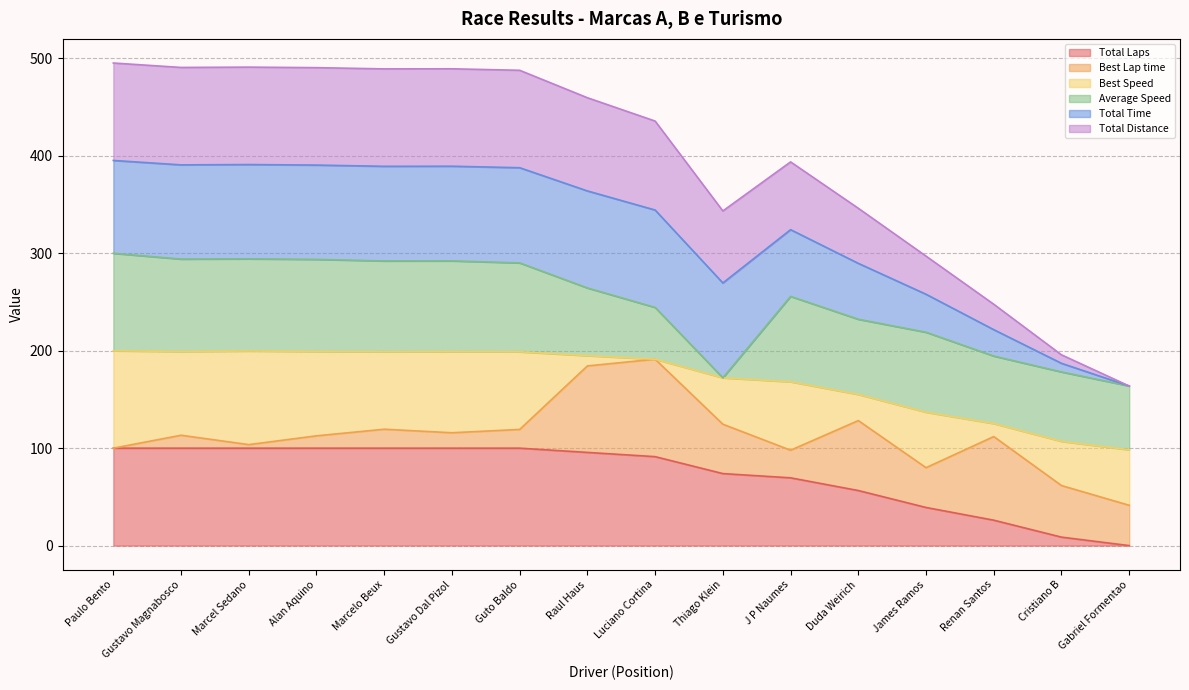

At which category is the sum across all series the highest?

Paulo Bento